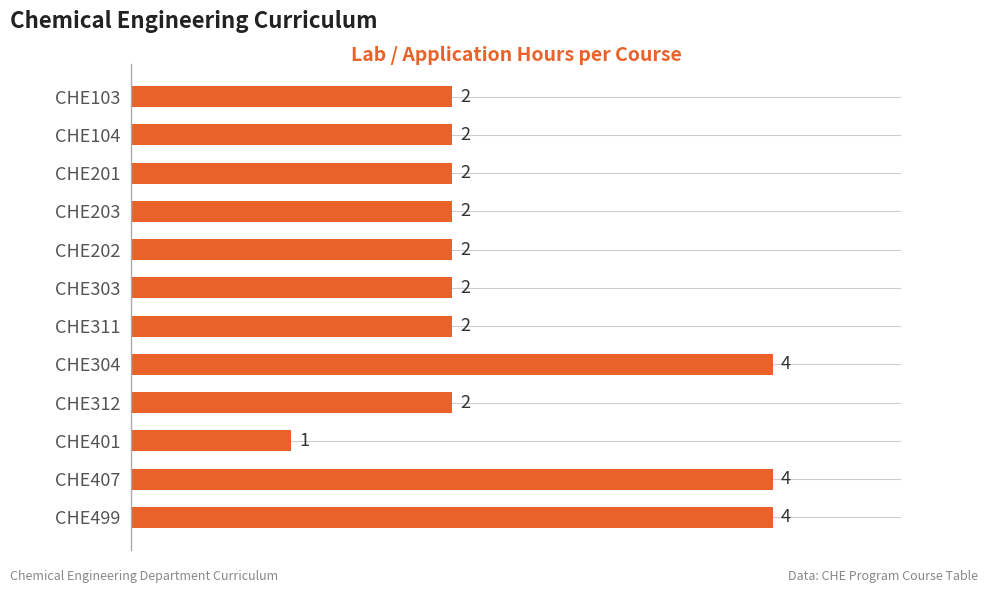

Reading bottom to top, transcribe all the data shown in this chart.

4	4	1	2	4	2	2	2	2	2	2	2